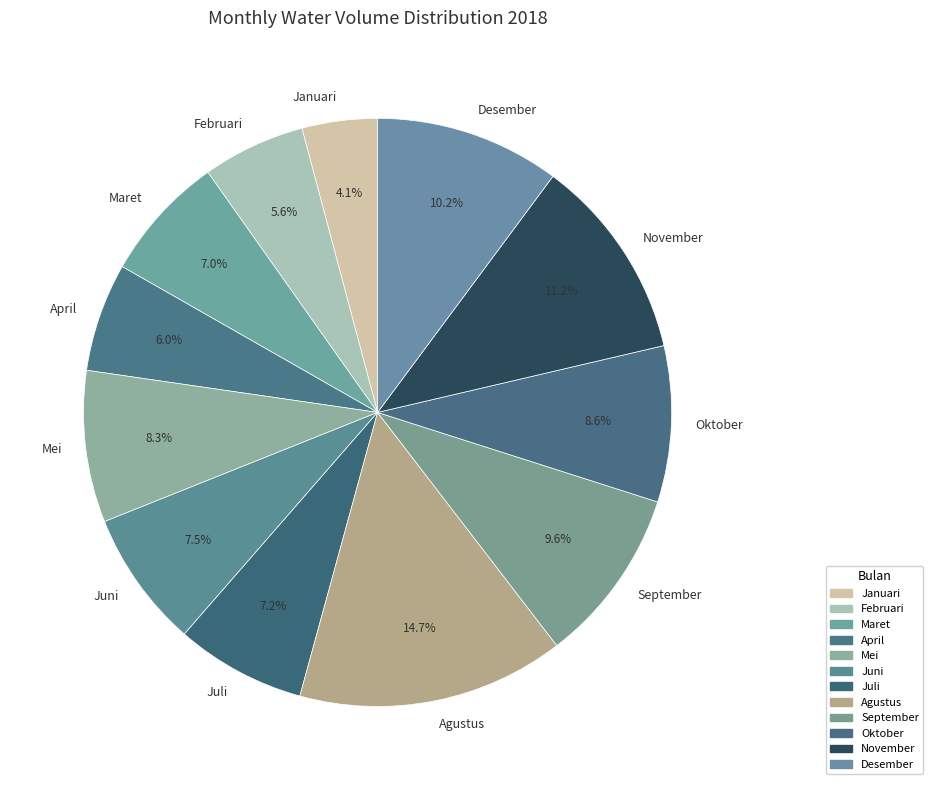

What portion of the pie excludes Juli?

92.8%